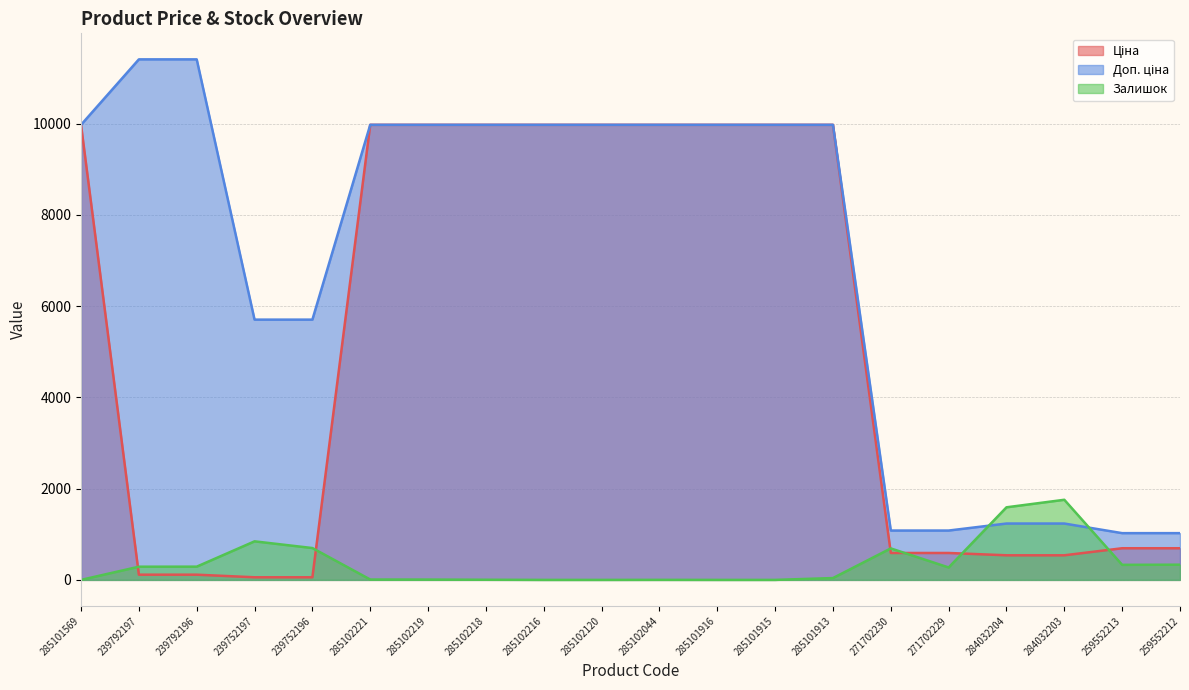

What is the label of the 7th point from the left?

285102219